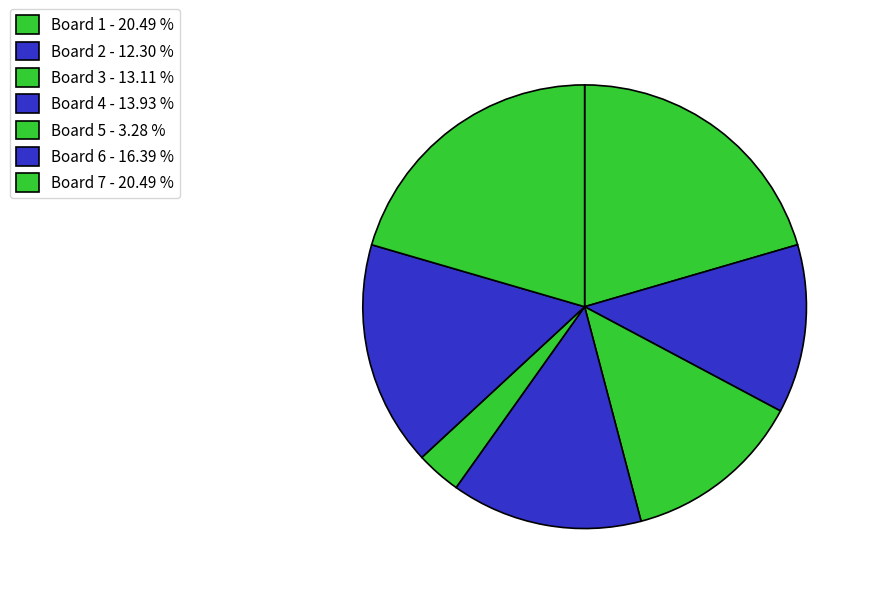

True or false: Board 2 accounts for 12% of the total.

True